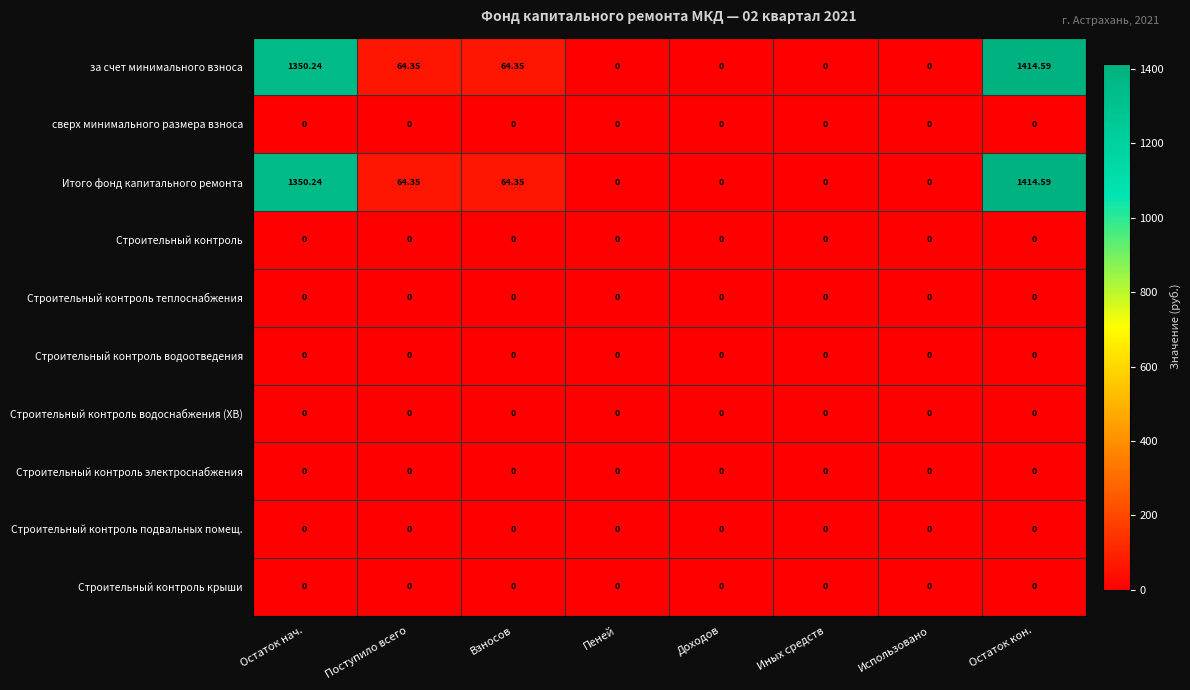

At which category is the sum across all series the highest?

Остаток кон.